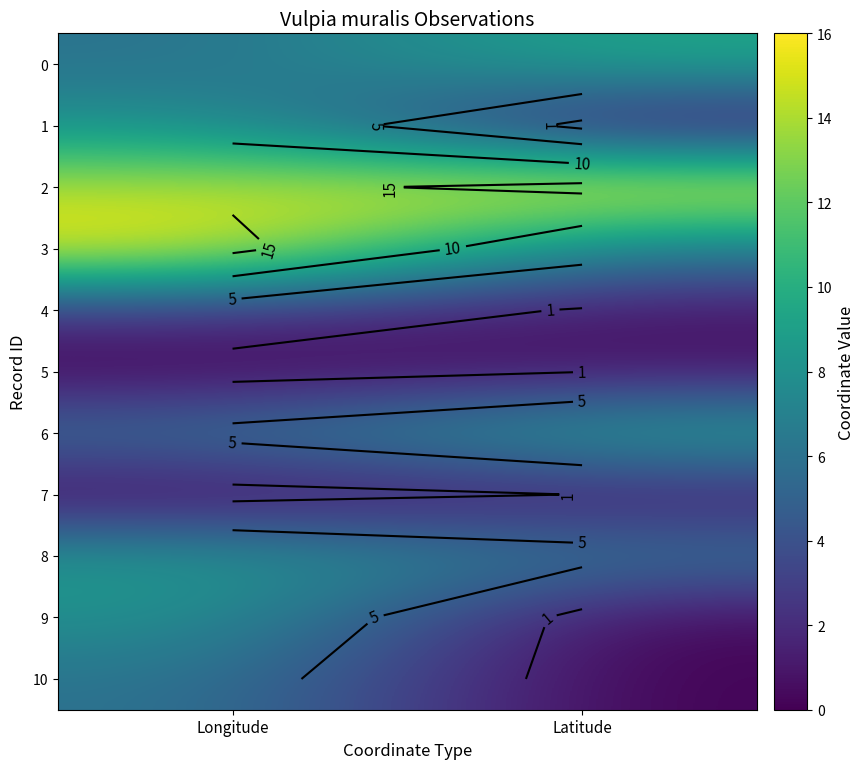

At which label does 10 reach its peak?

Longitude